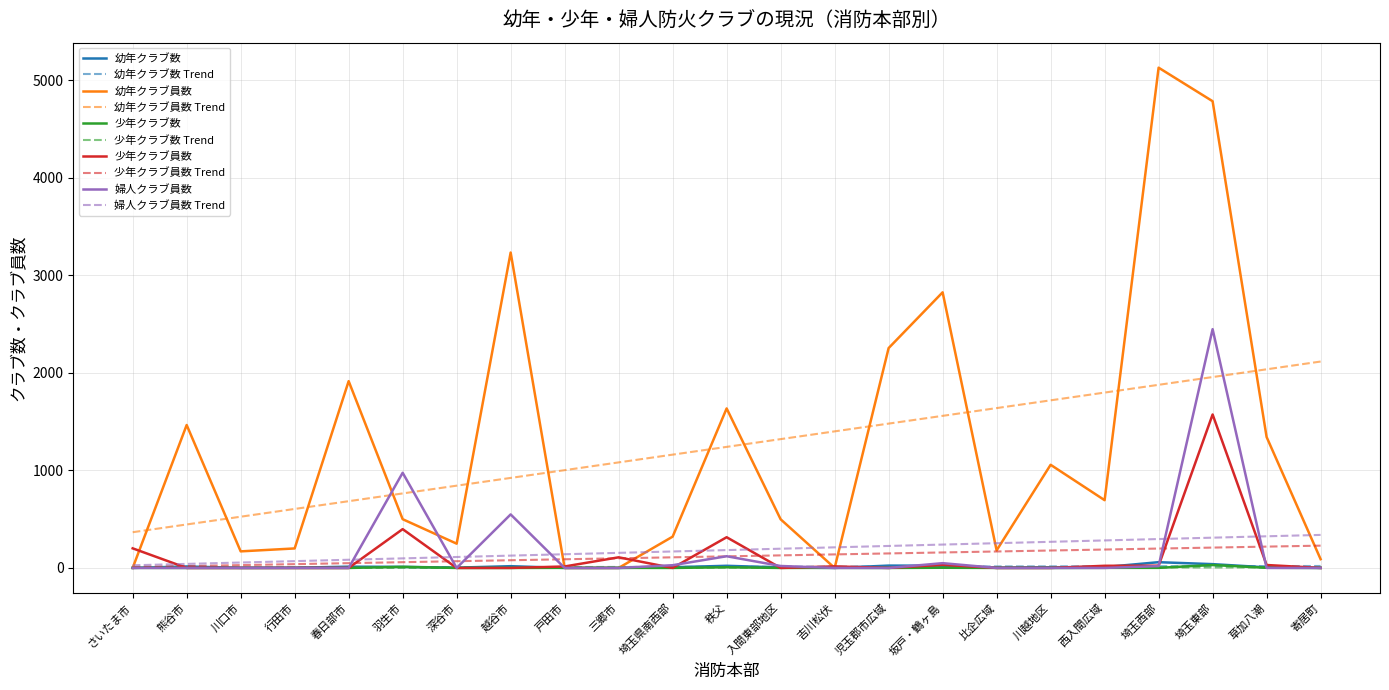

True or false: 少年クラブ員数 Trend has a value of 178.8 at 川越地区.

True